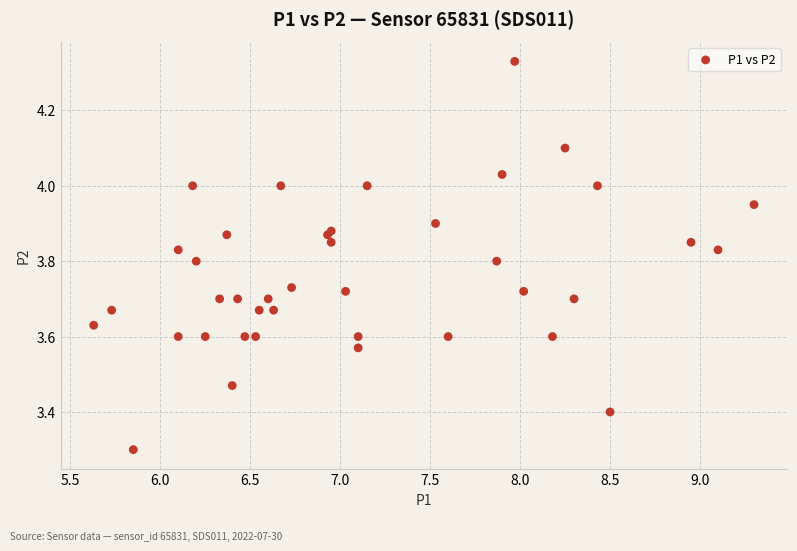

What Y value in the scatter plot is closest to 3?

3.3